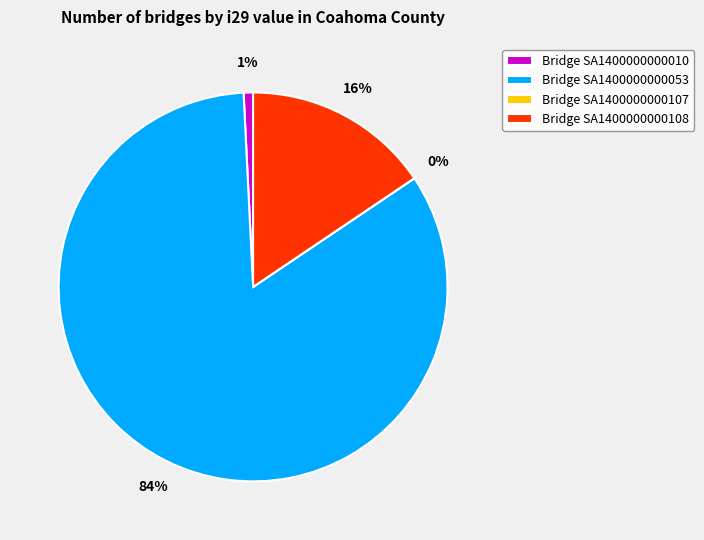

To the nearest percent, what is the average slice percentage?

25%